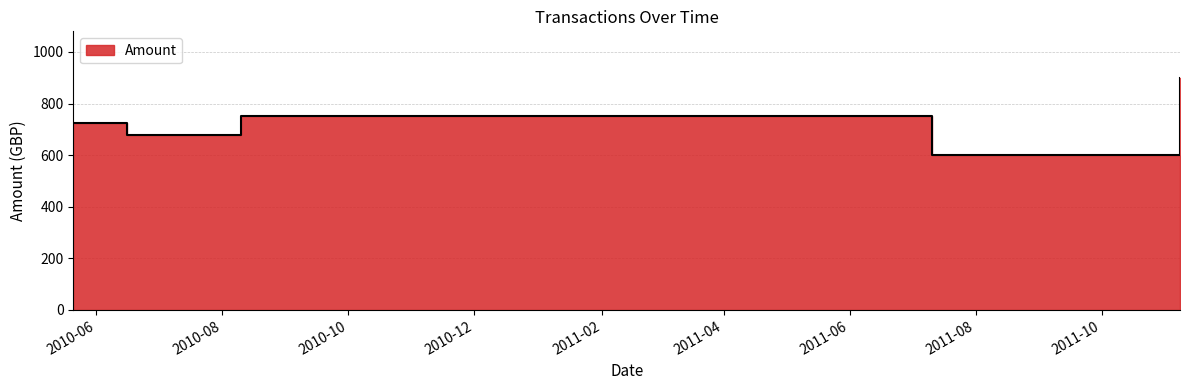

How many series are shown in this chart?

1